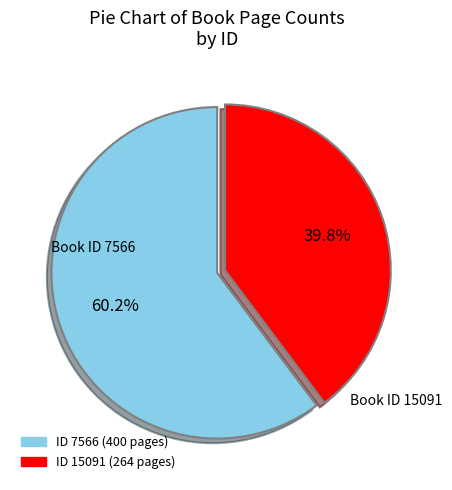

Does any single category account for the majority?

Yes